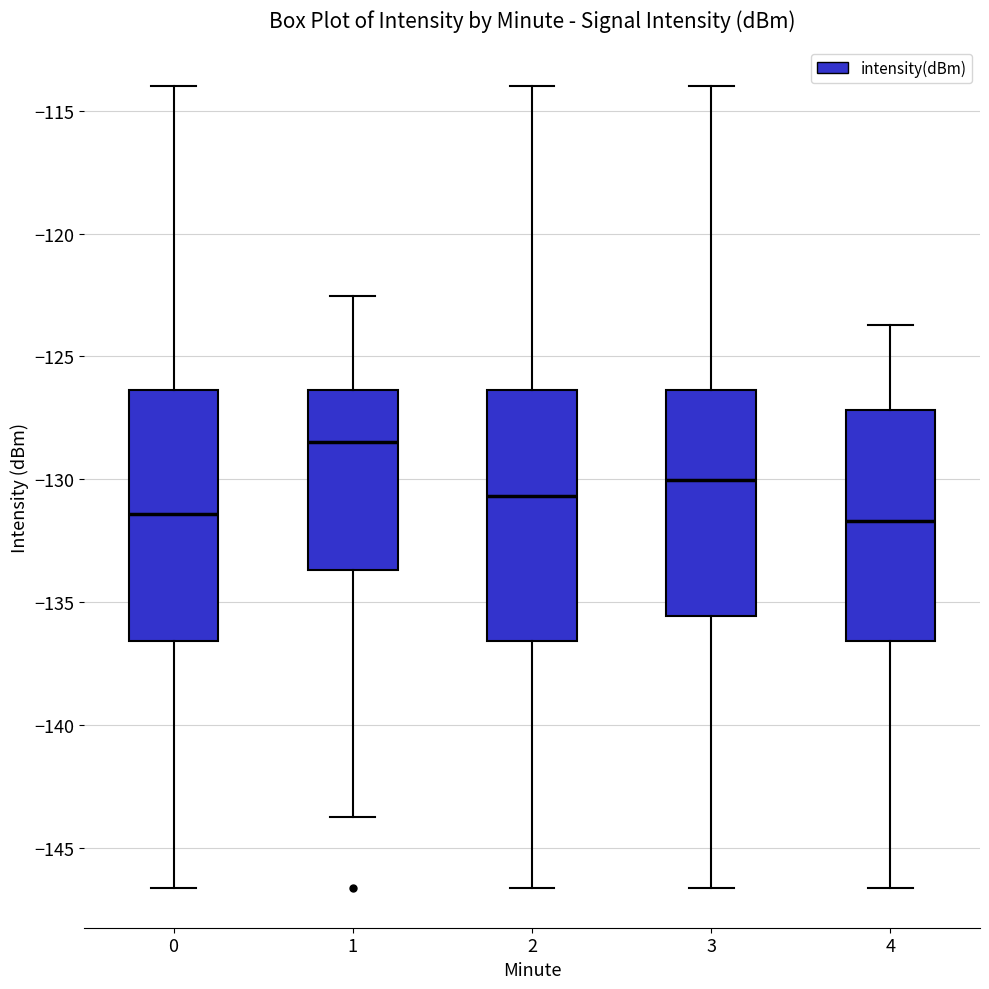

Where is the upper edge of the box at x = 4 on the y-axis? The values are not printed on the chart, so give them approximately, as read against the axis.

-127.0